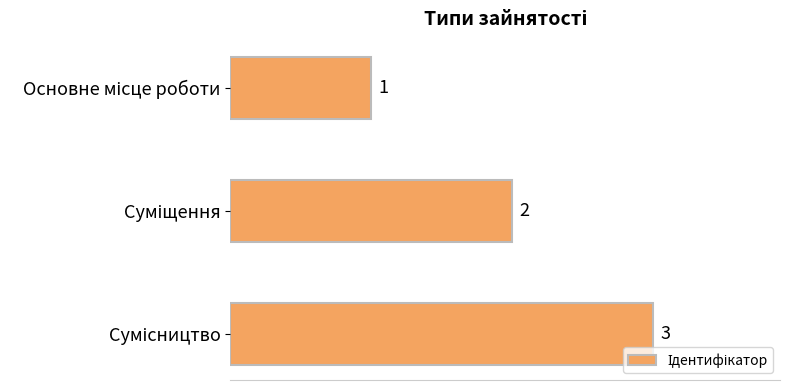

Count the values in the range 1 to 3.

3